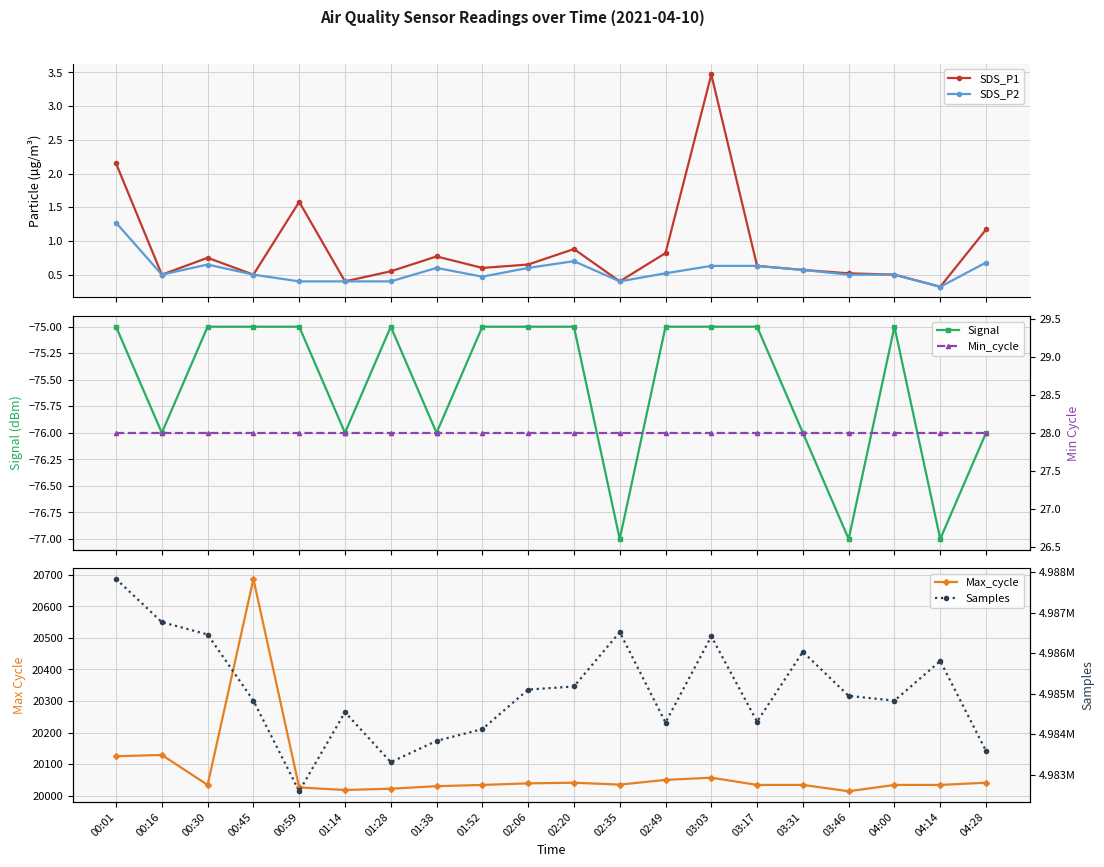

At how many categories does at least one series exceed 2684357?

20